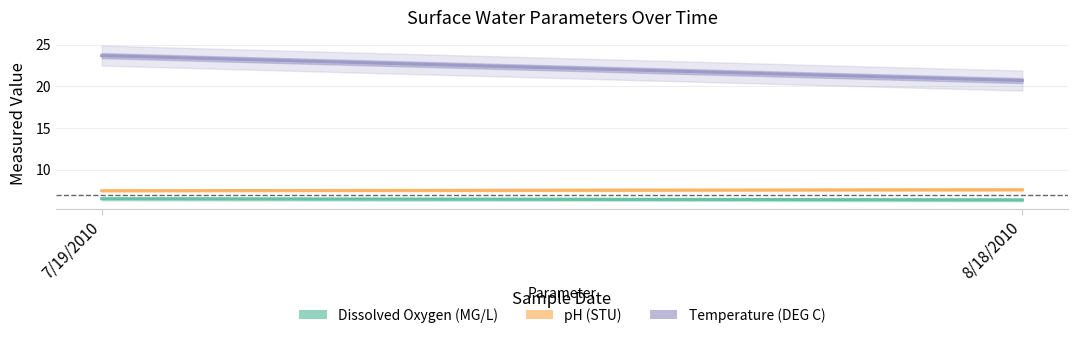

Reading left to right, what are all the values shown in this chart?

Dissolved Oxygen (MG/L): 7/19/2010=6.5	8/18/2010=6.4
pH (STU): 7/19/2010=7.5	8/18/2010=7.6
Temperature (DEG C): 7/19/2010=23.7	8/18/2010=20.7